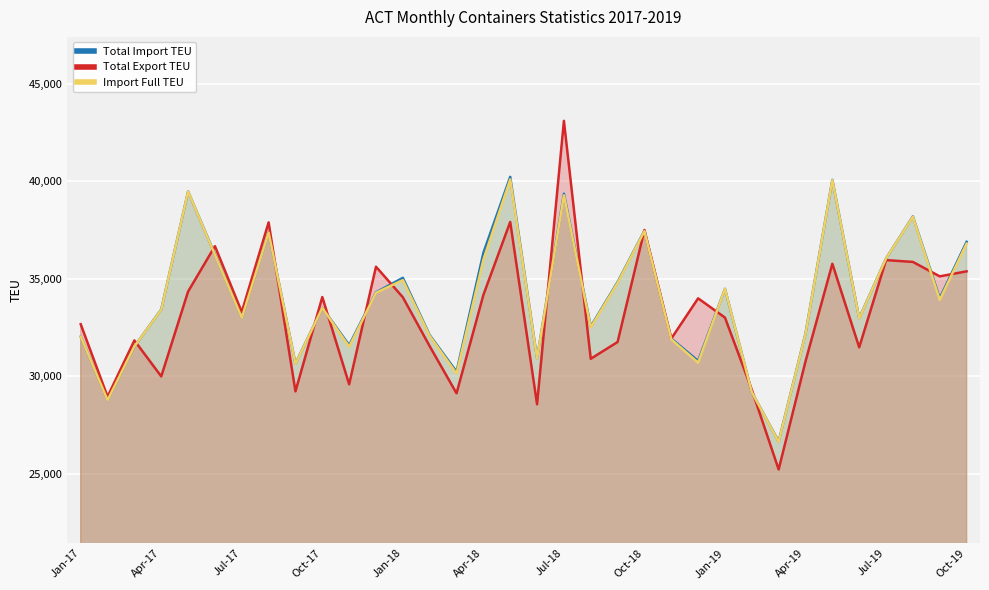

What is the greatest value displayed?

43112